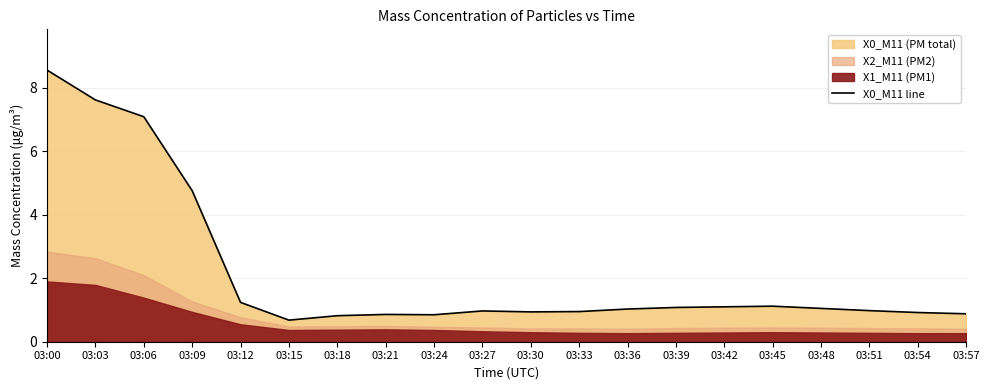

Rank the categories by value from lowest to highest.

03:15, 03:18, 03:24, 03:21, 03:57, 03:54, 03:30, 03:33, 03:27, 03:51, 03:36, 03:48, 03:39, 03:42, 03:45, 03:12, 03:09, 03:06, 03:03, 03:00